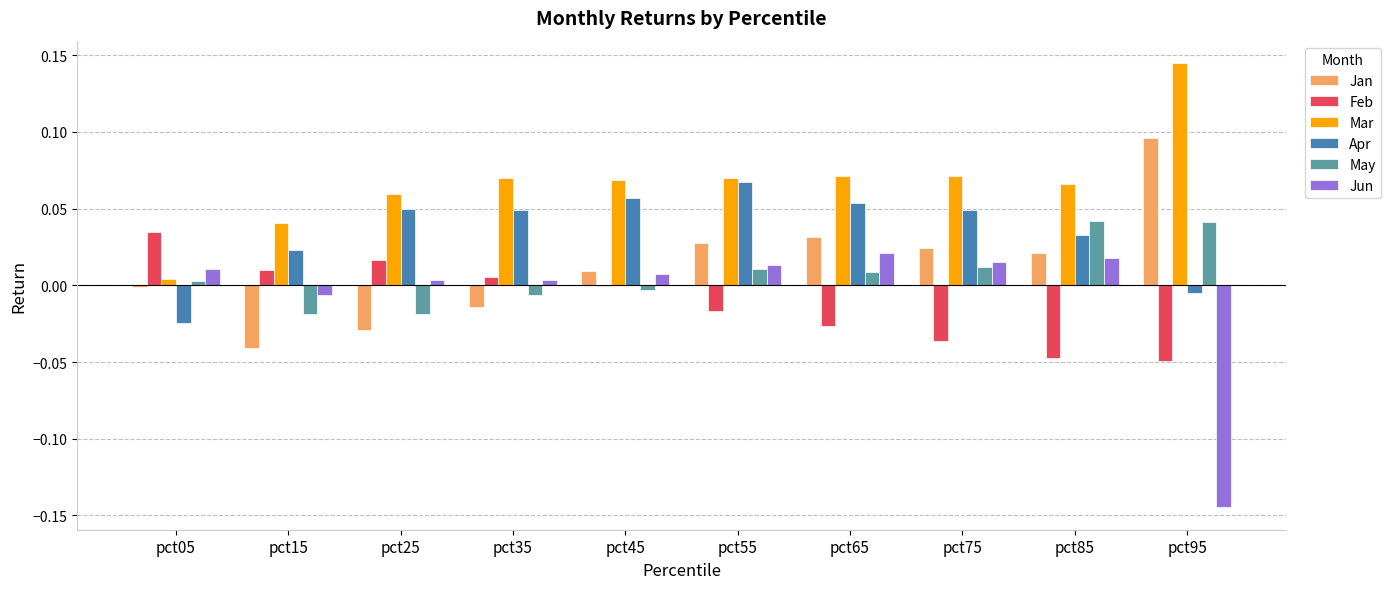

What are all the series names shown in the legend?

Jan, Feb, Mar, Apr, May, Jun